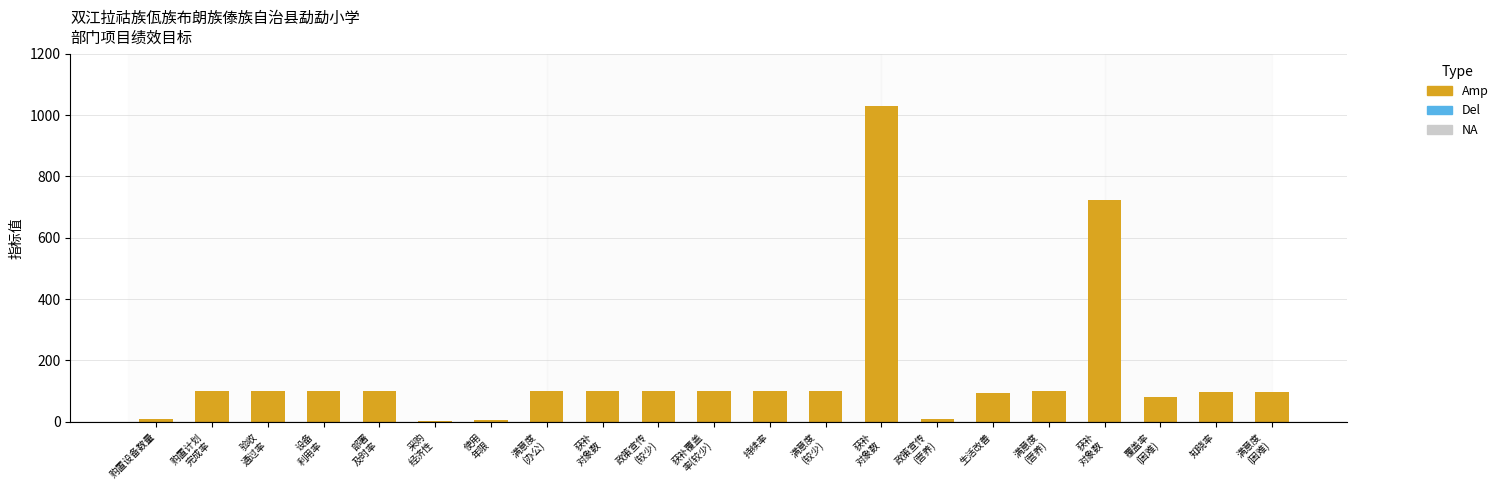

Which label corresponds to the largest value in the chart?

获补
对象数